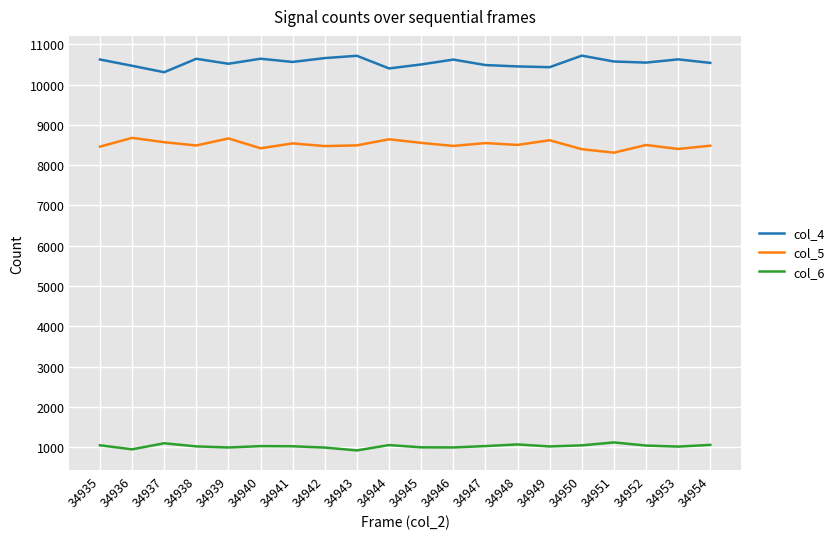

What are all the series names shown in the legend?

col_4, col_5, col_6